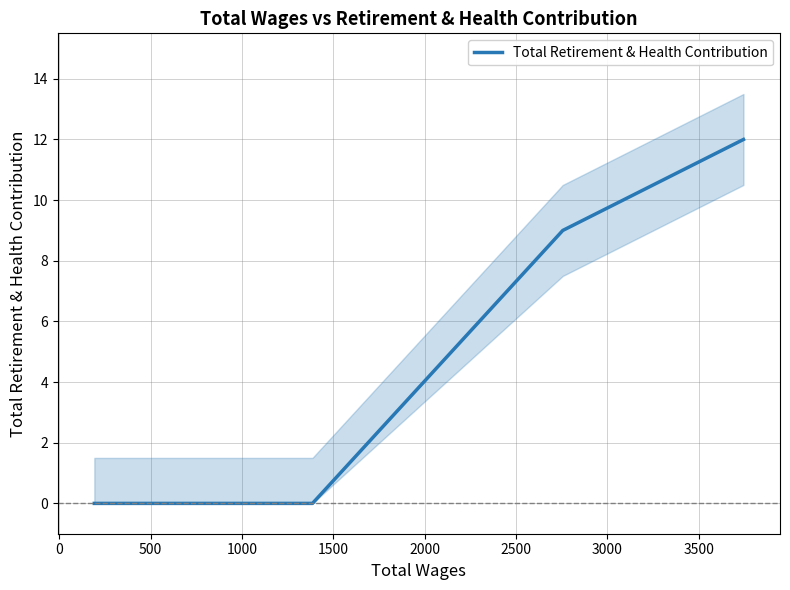

True or false: Total Retirement & Health Contribution has more than 0 interior local peaks.

False